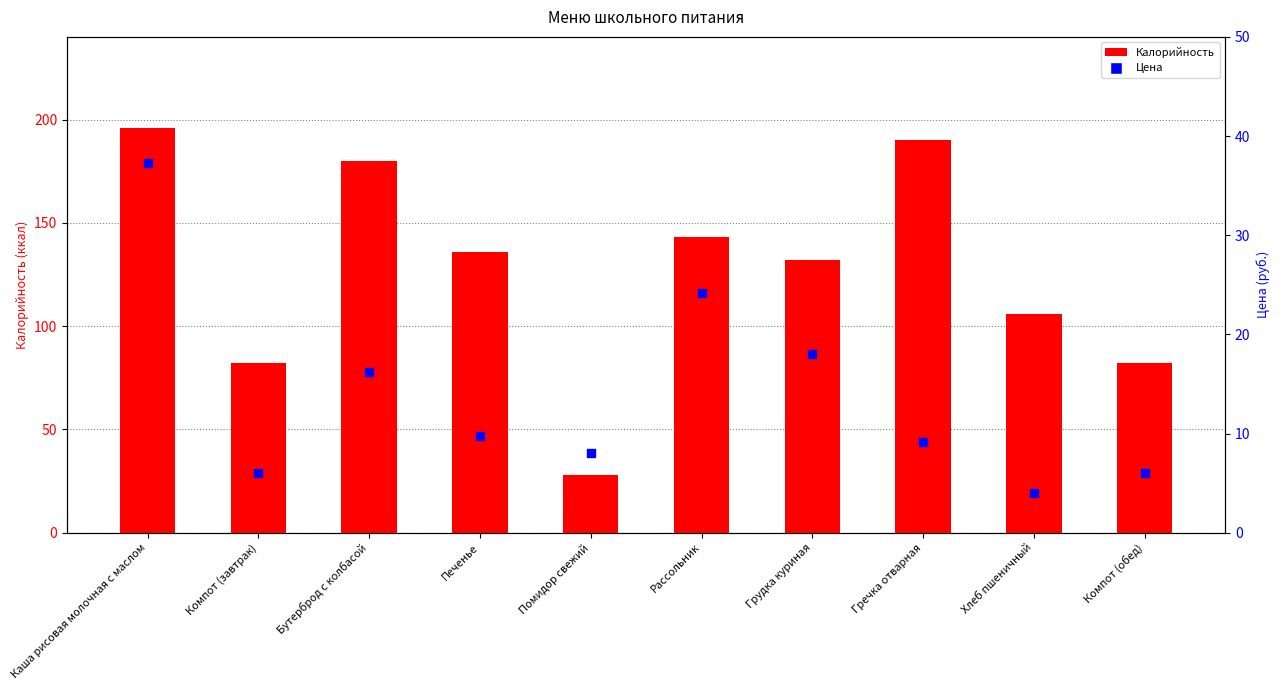

Which series has the largest total across all categories?

Калорийность